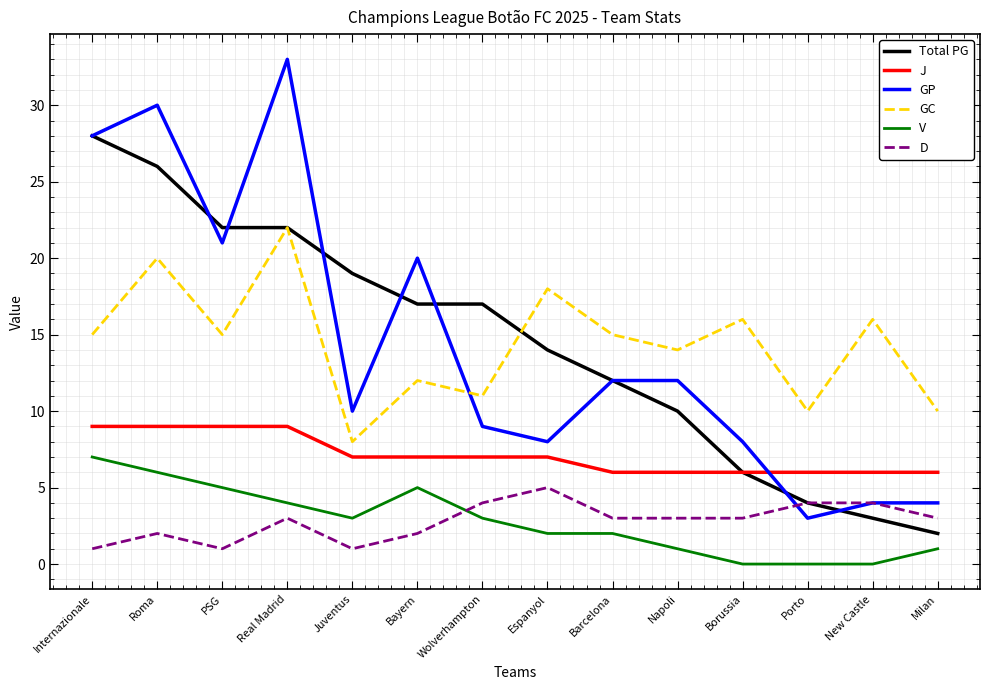

Which series ends up on top after the final intersection of Total PG and GC?

GC